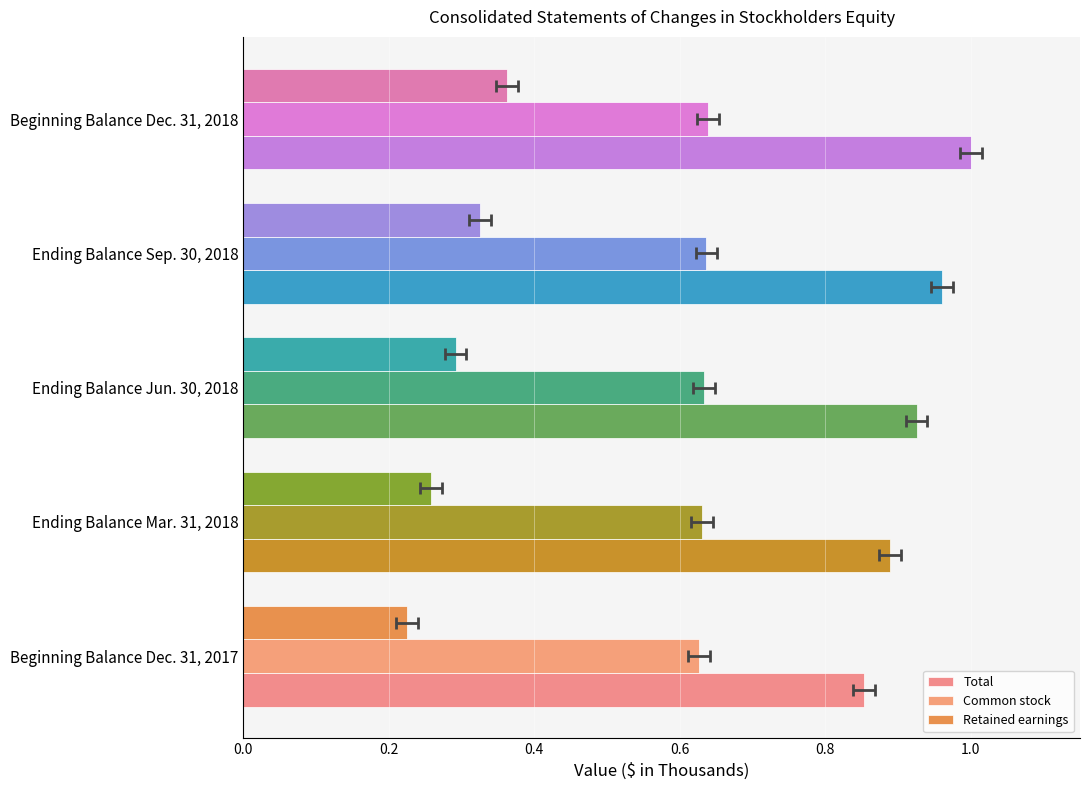

List the series in order of their overall mean, highest first.

Total, Common stock, Retained earnings